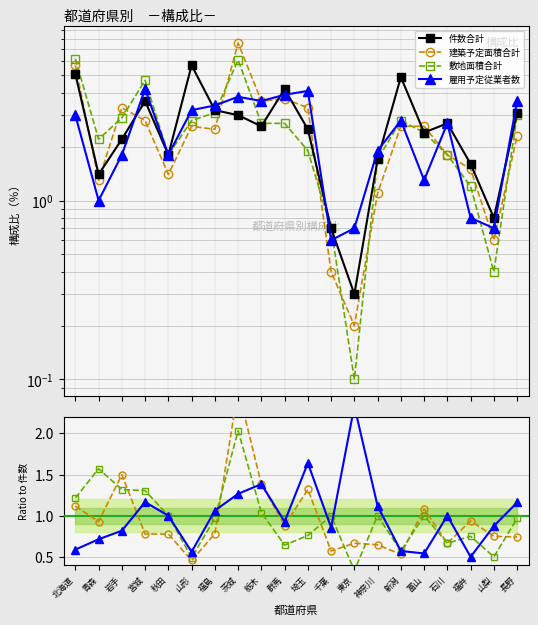

Between 神奈川 and 富山, which is larger?

富山